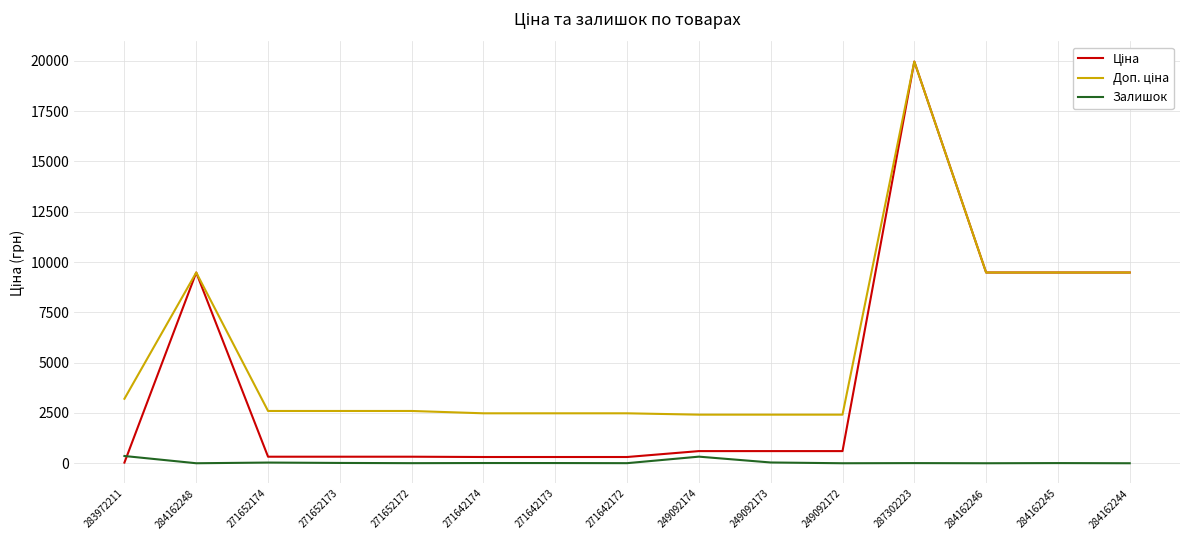

True or false: Залишок has a value of 15.0 at 271652173.

True